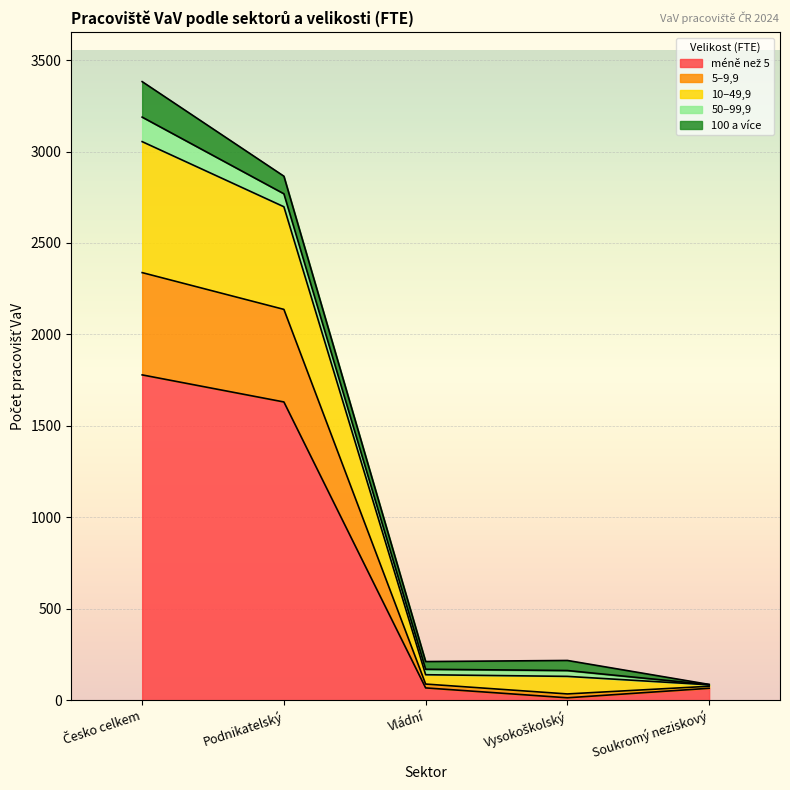

What is the minimum value shown in the chart?

14